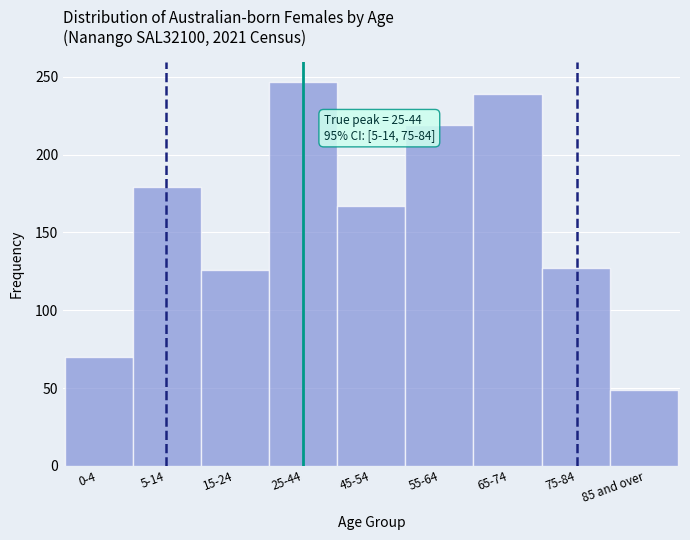

Between 25-44 and 5-14, which is larger?

25-44